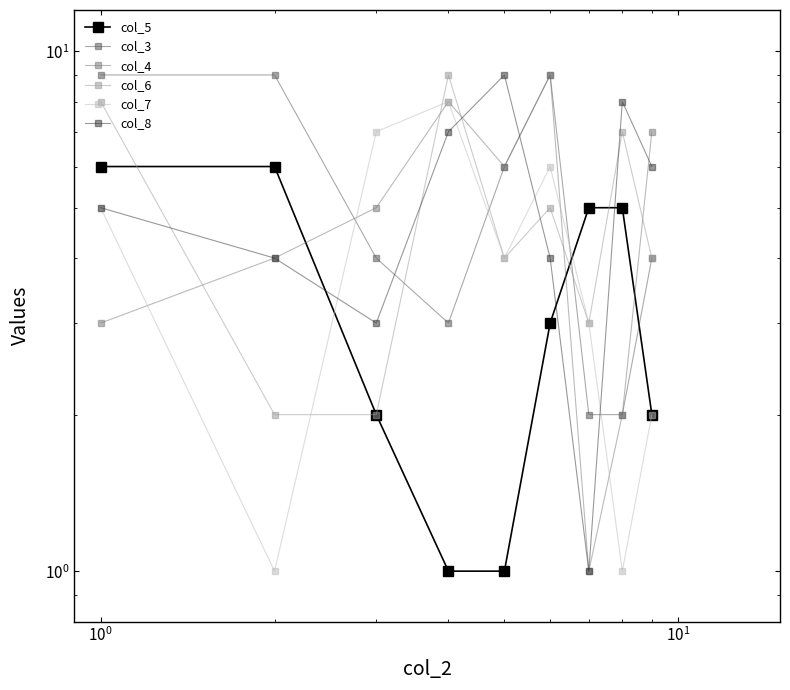

Which series has the largest total across all categories?

col_3